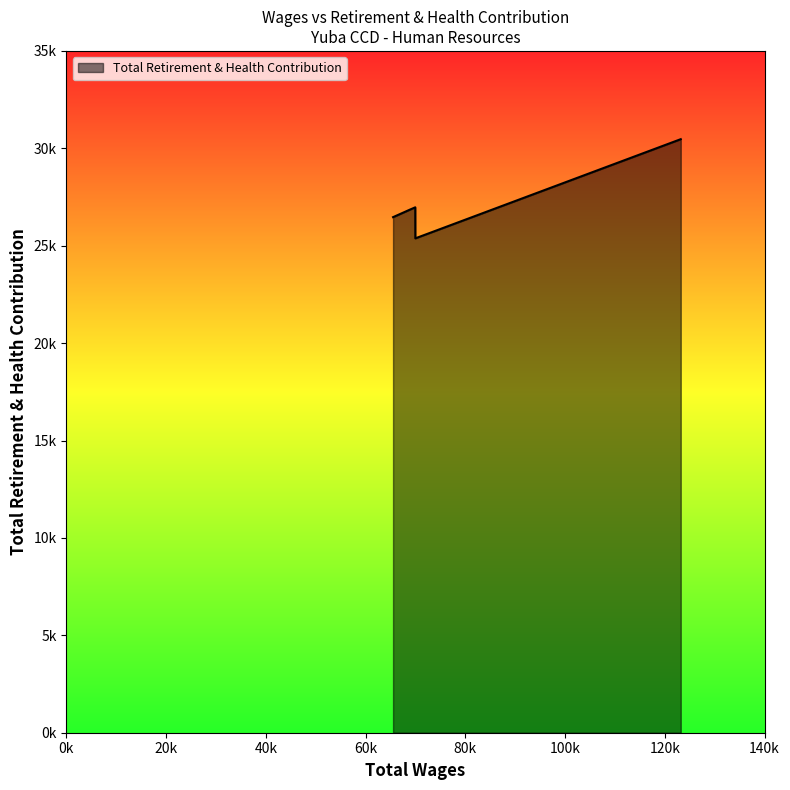

Where is the first local minimum?

69964.0